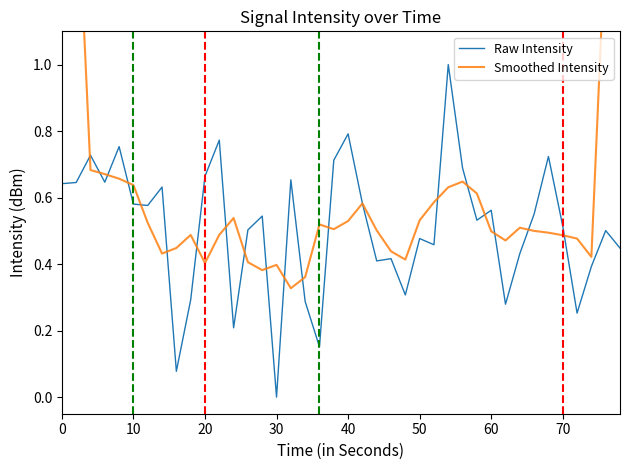

How many interior local valleys does the Smoothed Intensity series have?

8